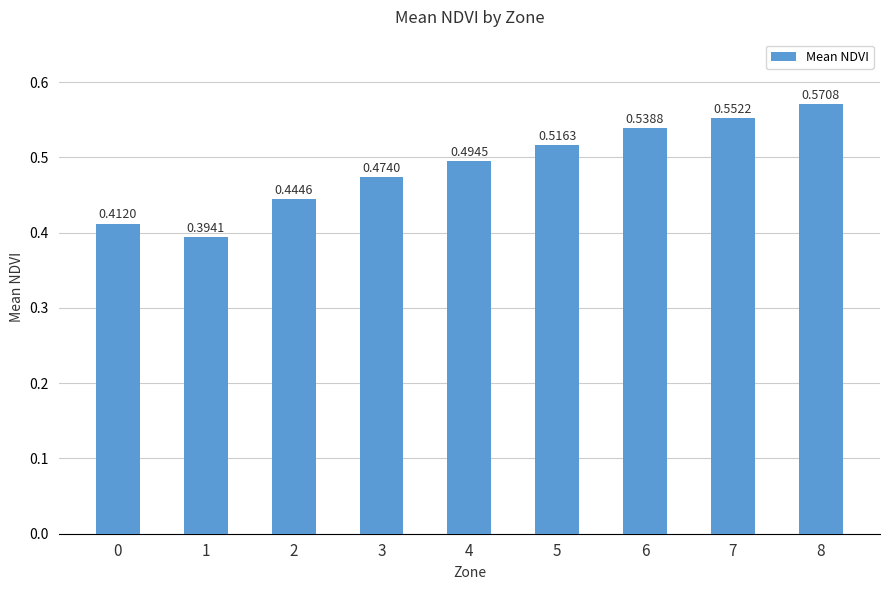

At which category does the chart reach its peak across all series?

8